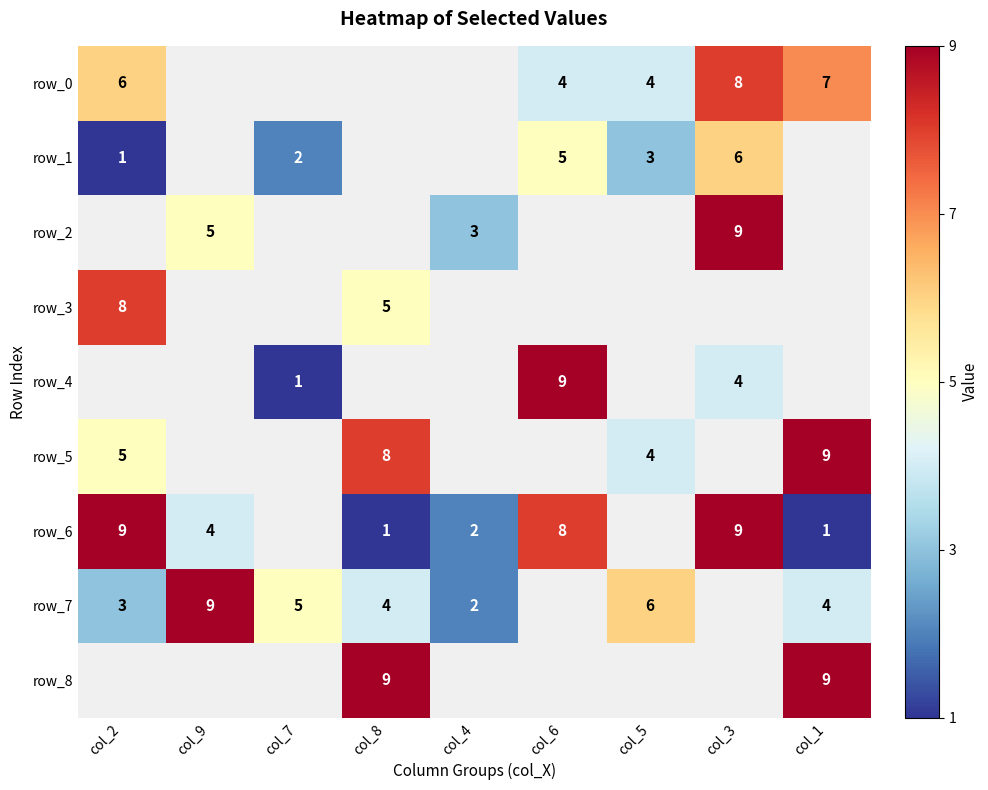

Is it true that row_1 equals 1 at col_2?

True